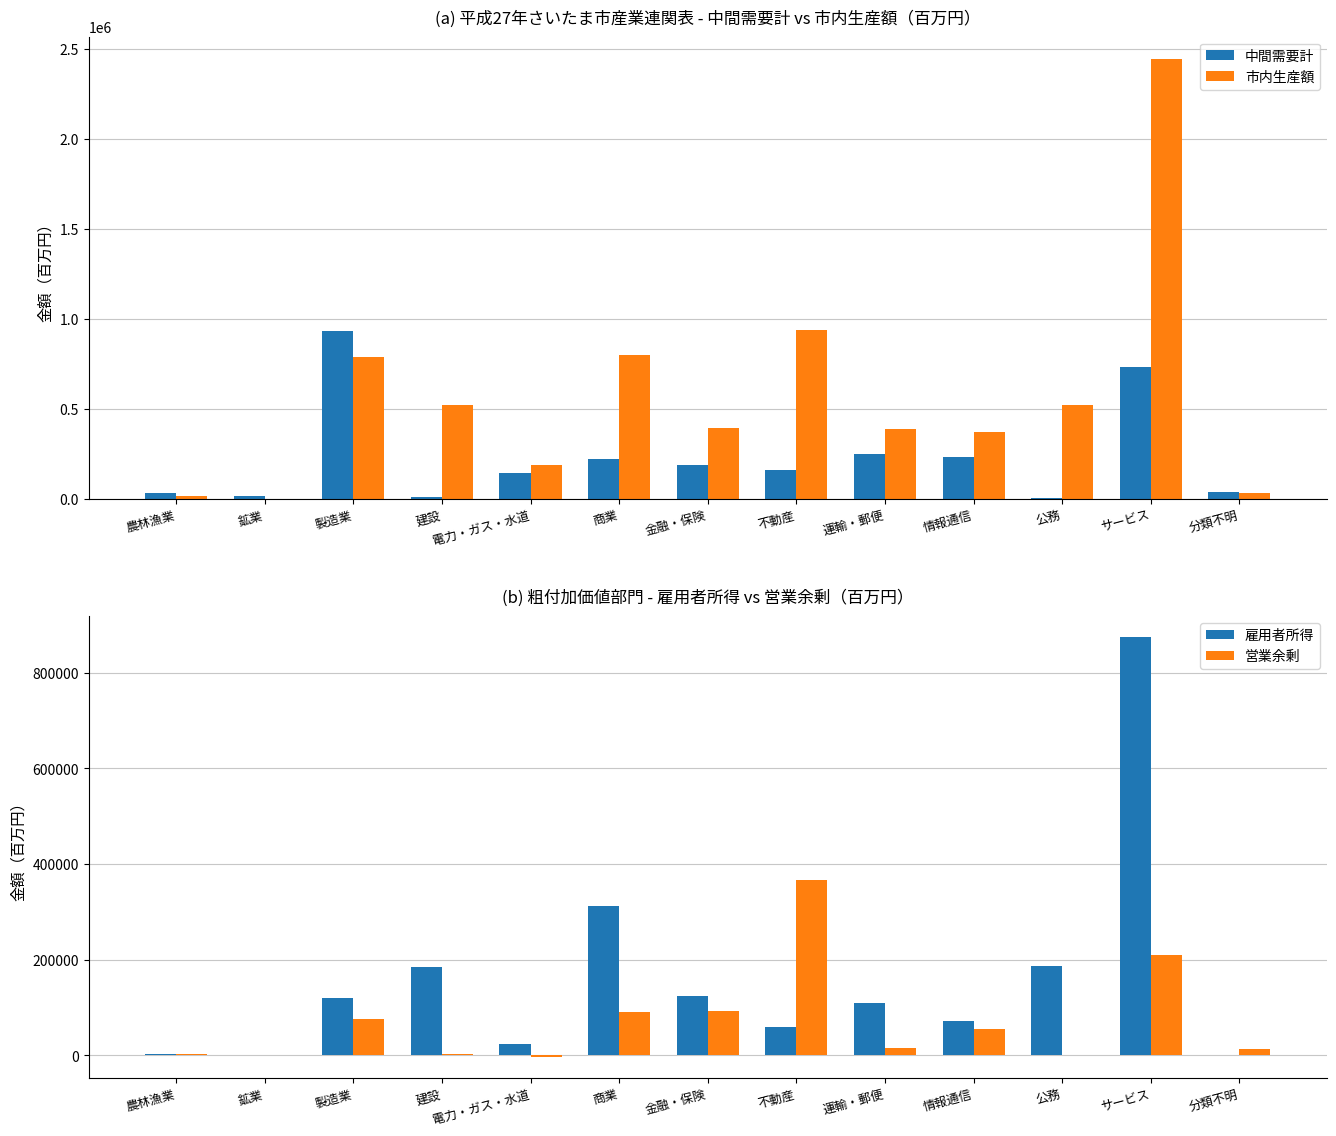

Are the bars grouped side by side (vs. stacked)?

Yes